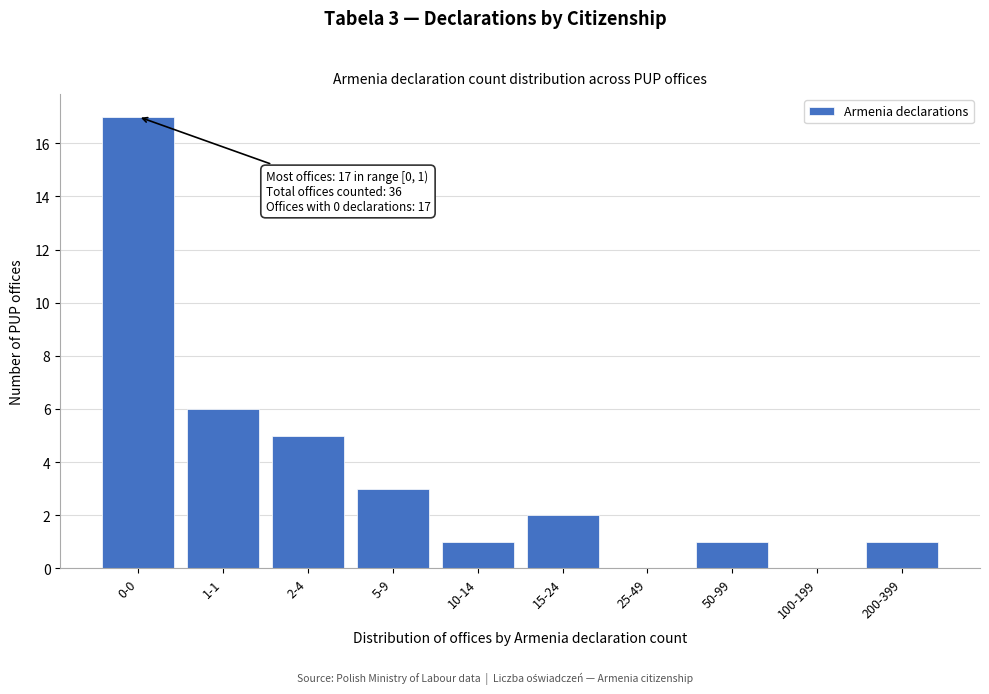

Reading left to right, extract all data points from this chart.

0-0=17	1-1=6	2-4=5	5-9=3	10-14=1	15-24=2	25-49=0	50-99=1	100-199=0	200-399=1